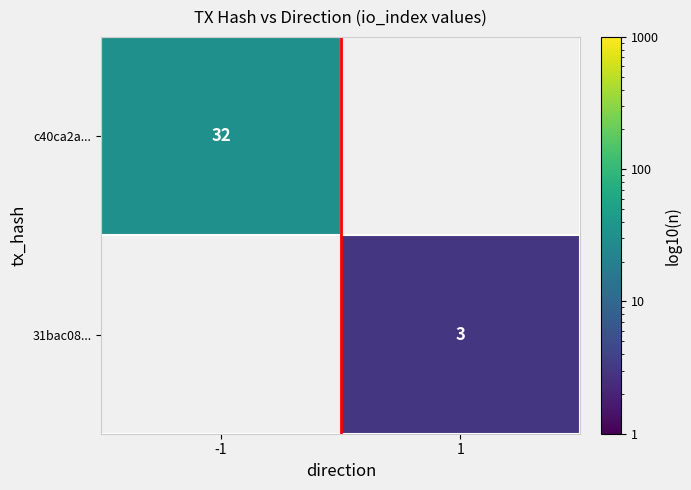

True or false: c40ca2a... has a value of 32 at -1.

True